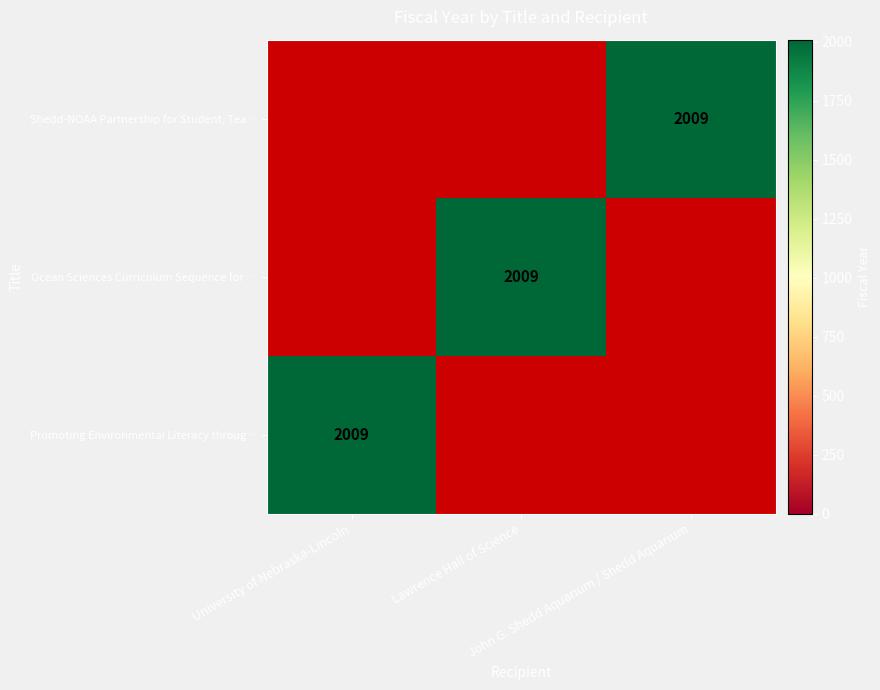

The value of Shedd-NOAA Partnership for Student, Tea… at University of Nebraska-Lincoln is 0. True or false?

True